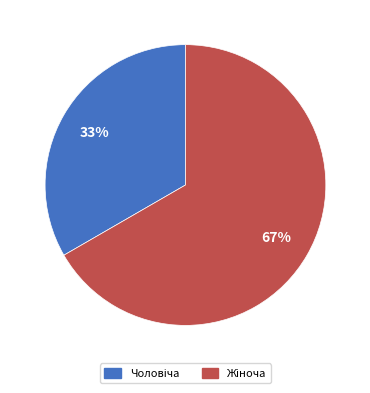

Does any single category account for the majority?

Yes